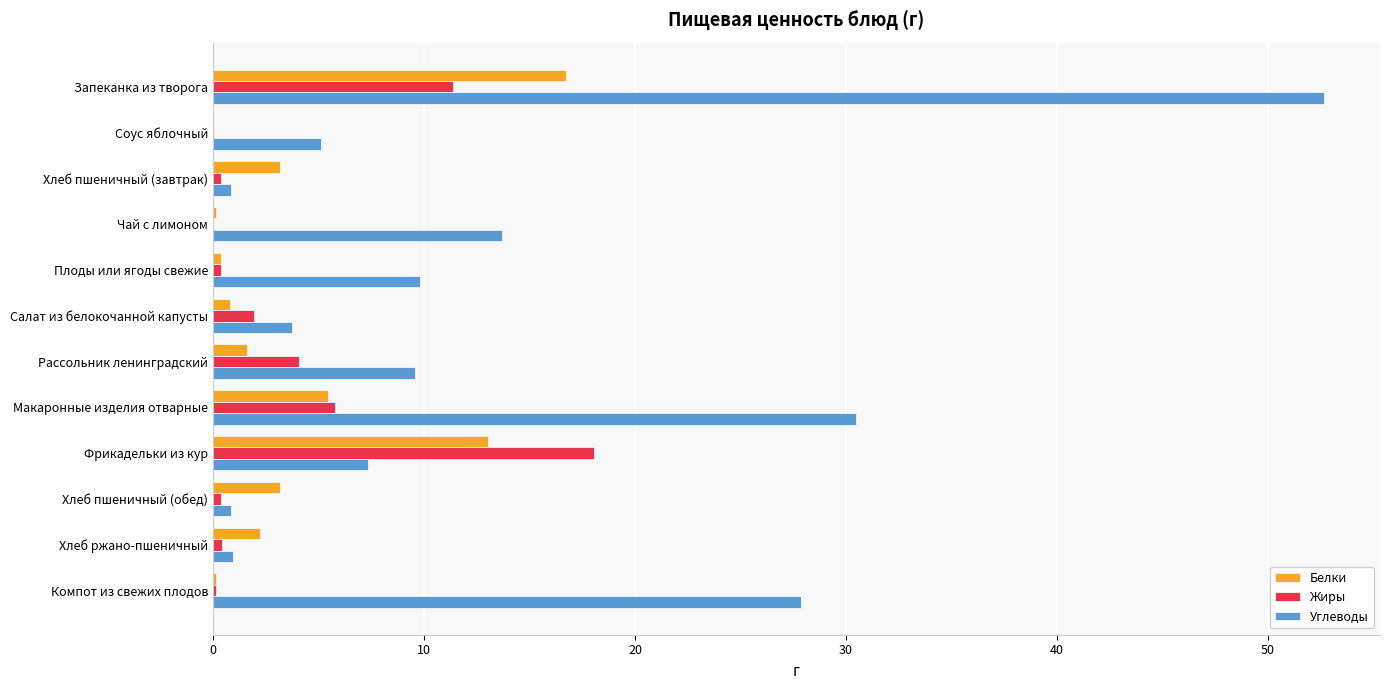

Which label corresponds to the largest value in the chart?

Запеканка из творога